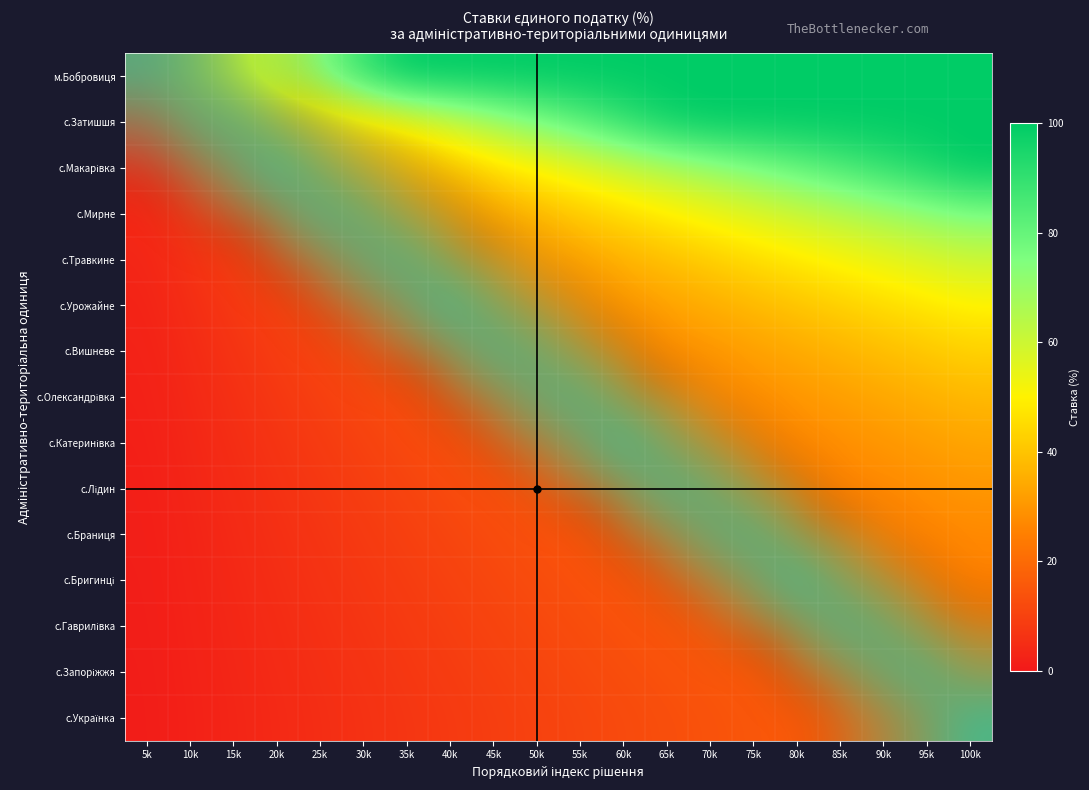

Count the number of data series in this chart.

15